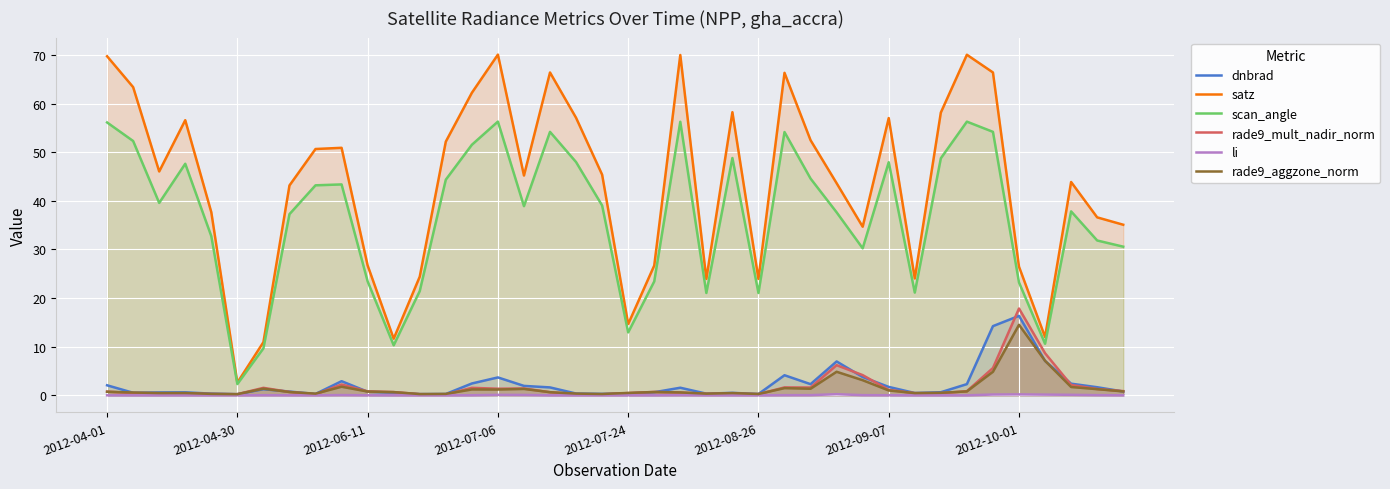

What position from the right is 21?

19